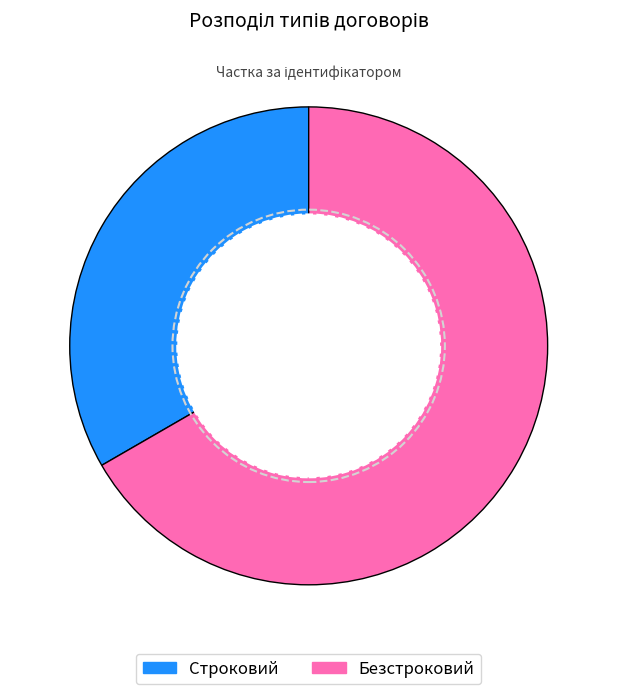

Does Безстроковий represent more than half of the total?

Yes